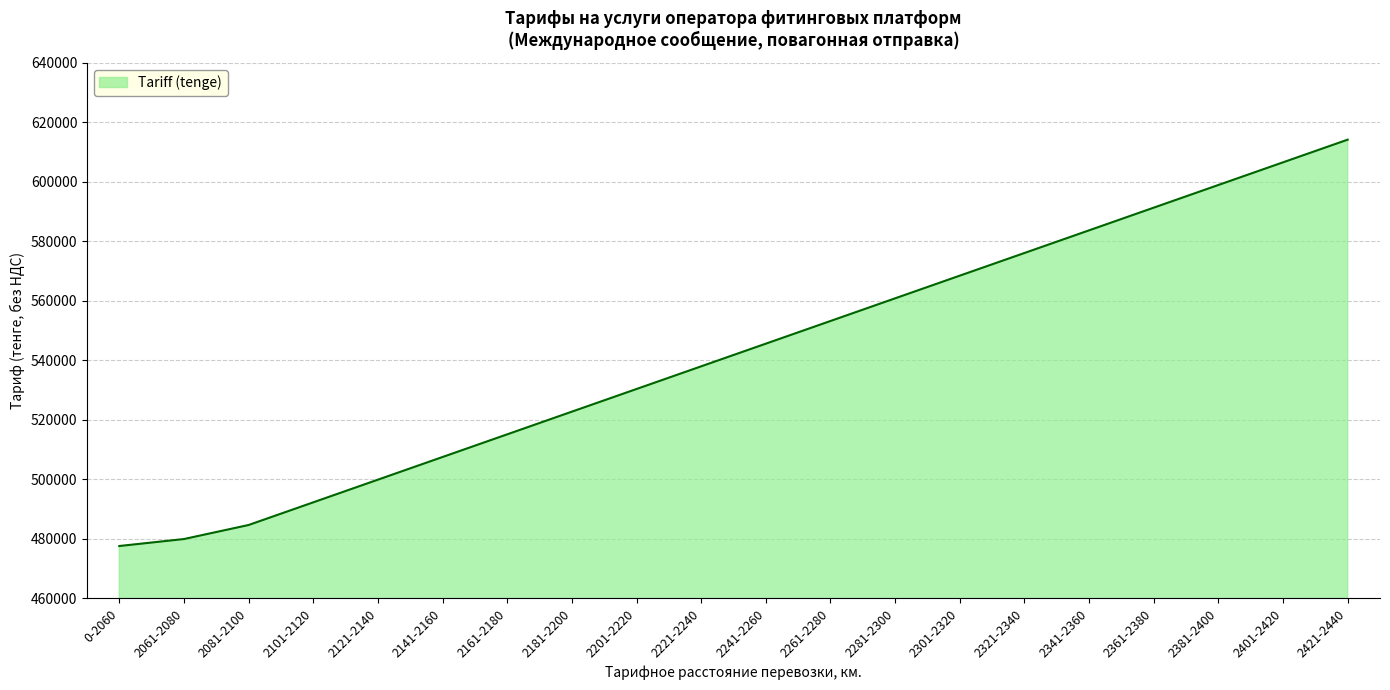

How many lines are shown in the chart?

1